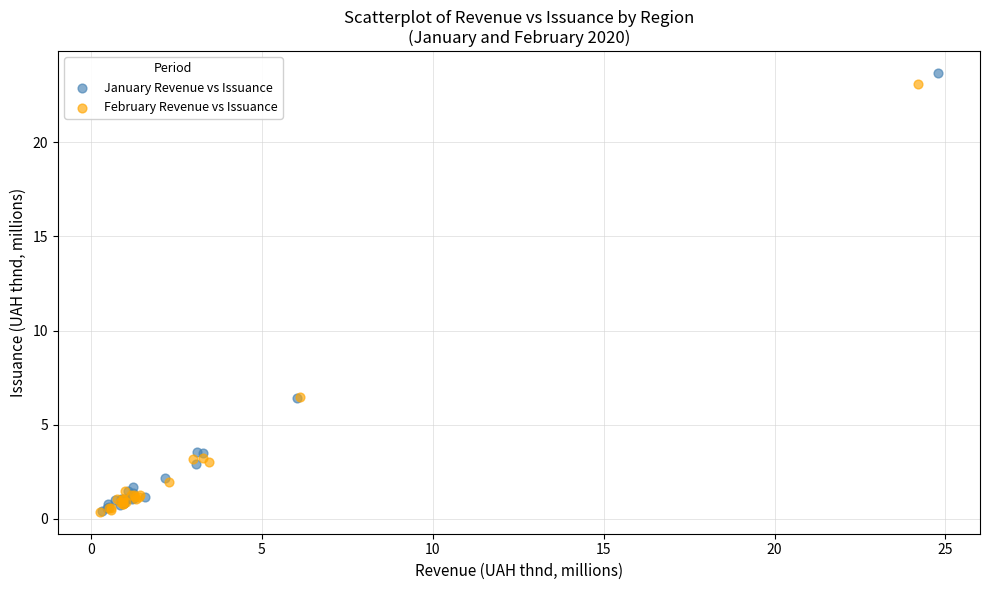

What are all the series names shown in the legend?

January Revenue vs Issuance, February Revenue vs Issuance